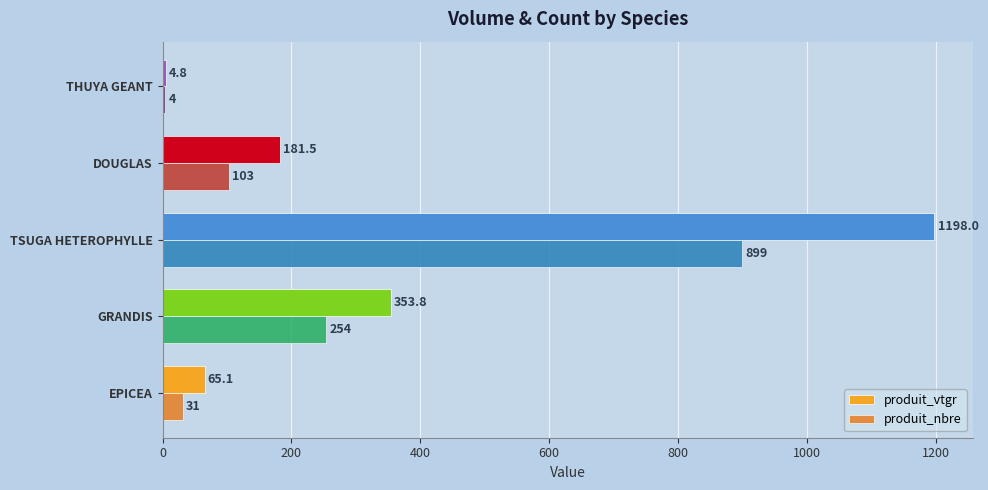

What is the average value of the produit_nbre series?

258.2